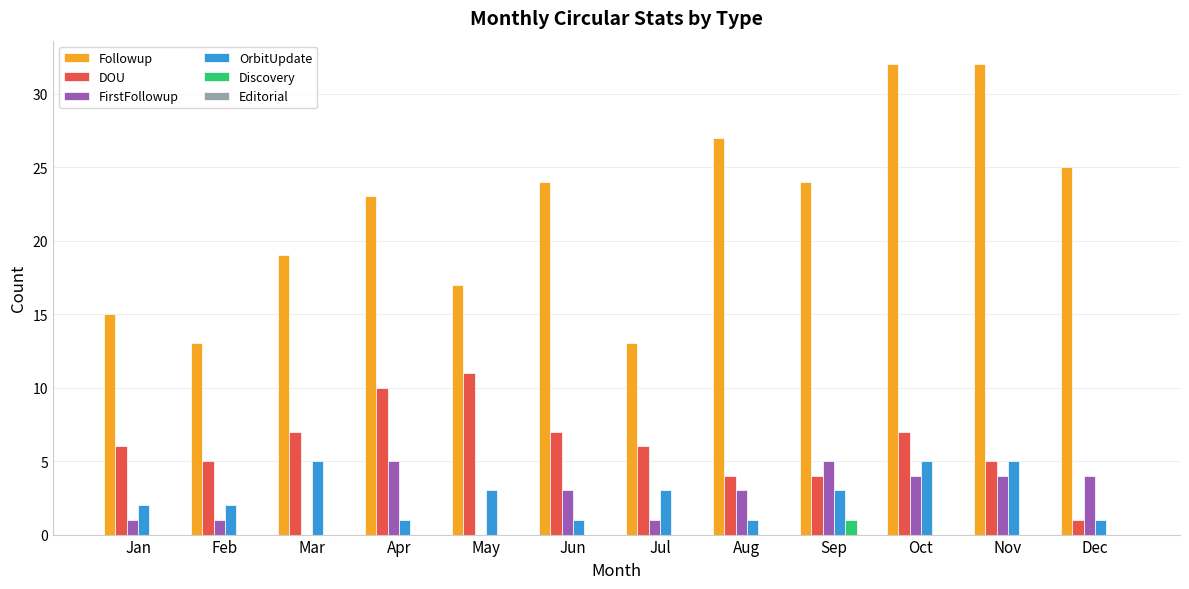

Count the number of data series in this chart.

5